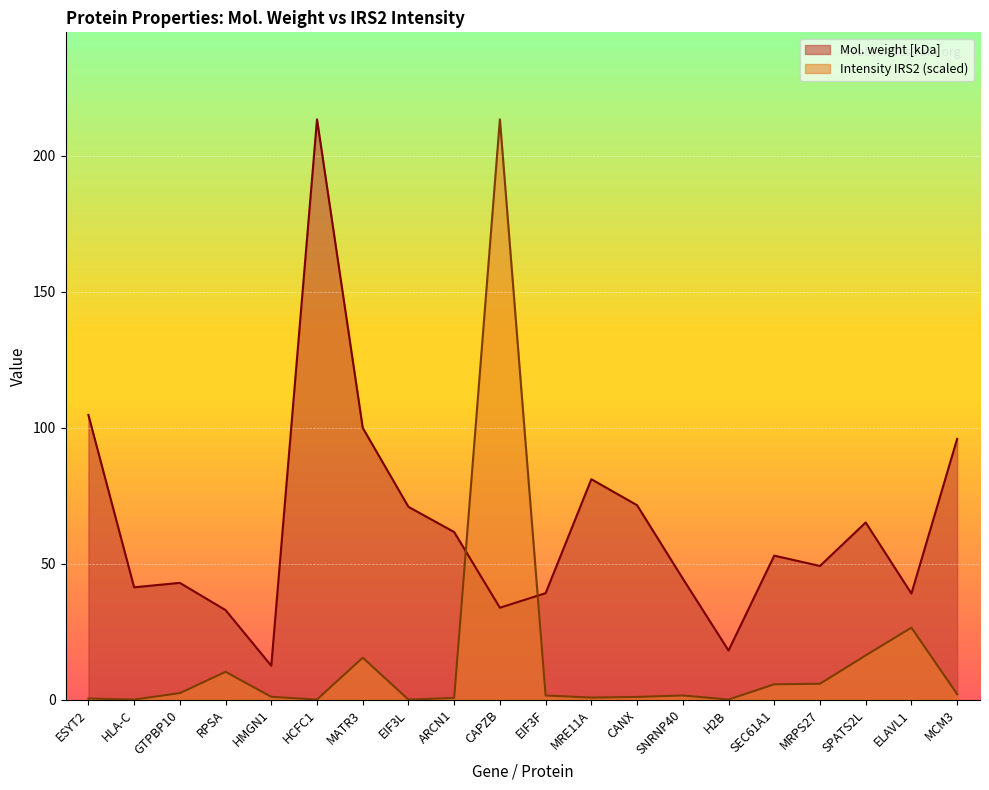

Reading right to left, list all the values displayed in this chart.

Mol. weight [kDa]: MCM3=95.9	ELAVL1=39.0	SPATS2L=65.2	MRPS27=49.1	SEC61A1=52.9	H2B=18.0	SNRNP40=44.5	CANX=71.5	MRE11A=81.1	EIF3F=39.1	CAPZB=33.8	ARCN1=61.6	EIF3L=70.9	MATR3=100.0	HCFC1=213.5	HMGN1=12.4	RPSA=32.9	GTPBP10=42.9	HLA-C=41.3	ESYT2=104.7
Intensity IRS2: MCM3=2.0	ELAVL1=26.4	SPATS2L=16.2	MRPS27=5.8	SEC61A1=5.6	H2B=0.0	SNRNP40=1.5	CANX=1.0	MRE11A=0.7	EIF3F=1.5	CAPZB=213.5	ARCN1=0.6	EIF3L=0.0	MATR3=15.4	HCFC1=0.0	HMGN1=1.0	RPSA=10.2	GTPBP10=2.4	HLA-C=0.0	ESYT2=0.4